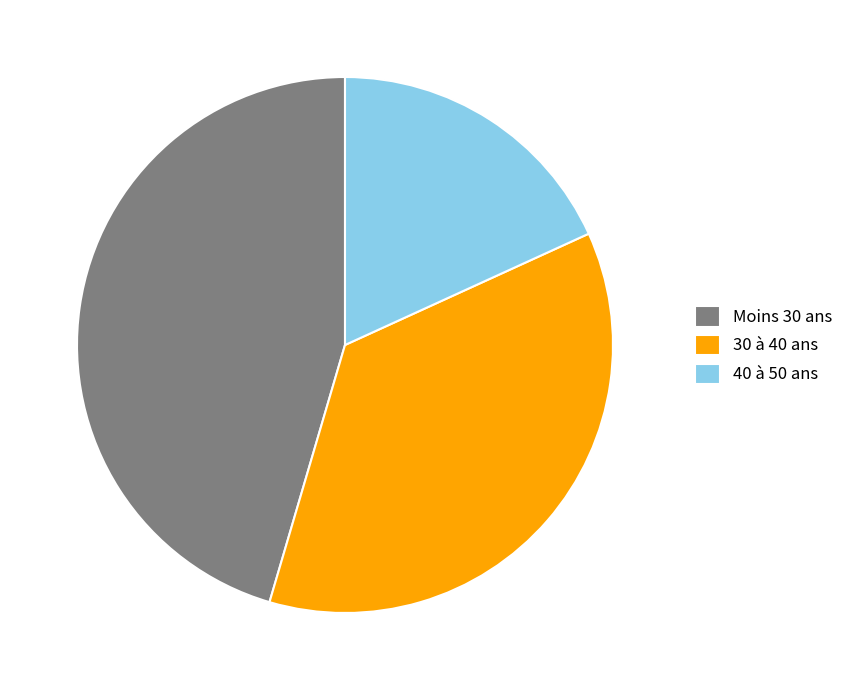

Is it true that Moins 30 ans is 35% of the pie?

False